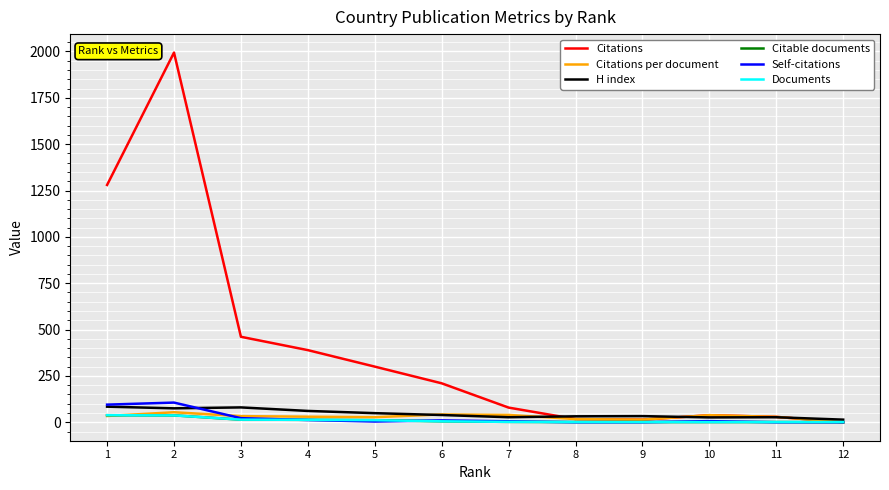

How many categories are shown in the chart?

12